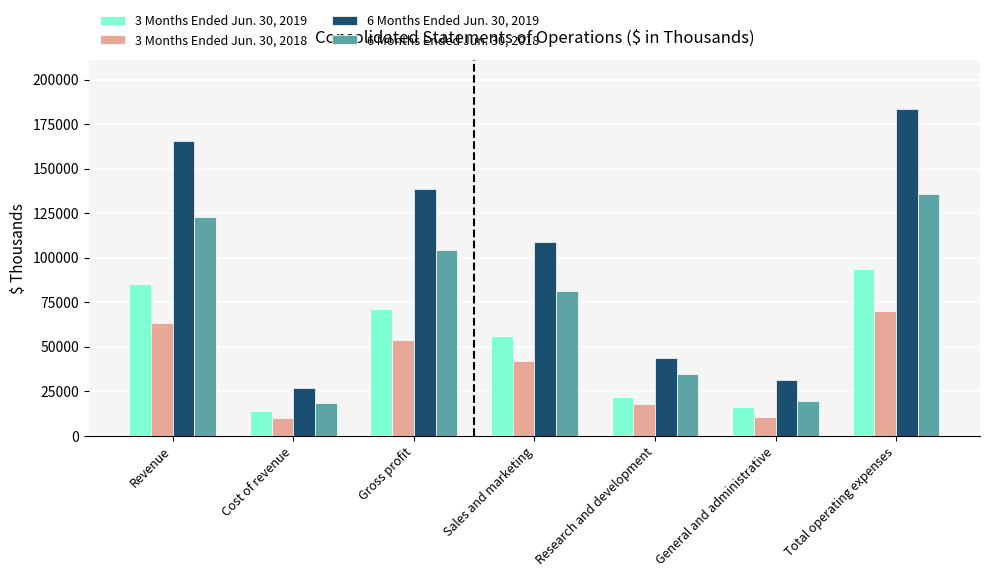

Is the value of 3 Months Ended Jun. 30, 2018 at Total operating expenses greater than the value of 6 Months Ended Jun. 30, 2019 at Sales and marketing?

No